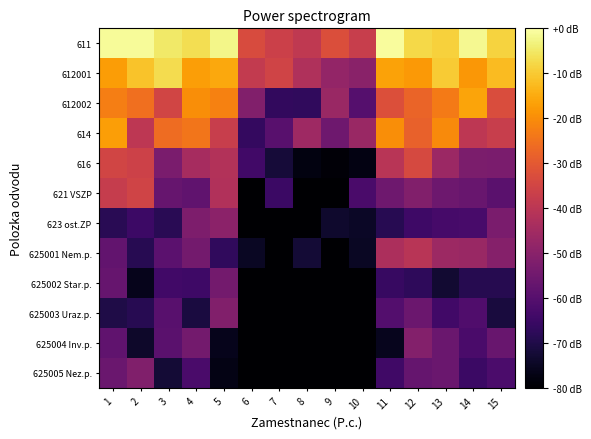

Reading left to right, list all the values displayed in this chart.

611: 1=-1.1	2=-1.1	3=-4.8	4=-6.8	5=-2.3	6=-33.4	7=-36.3	8=-39.1	9=-32.5	10=-37.4	11=-0.6	12=-7.6	13=-8.8	14=-1.7	15=-8.5
612001: 1=-17.3	2=-11.0	3=-6.9	4=-17.1	5=-15.3	6=-38.3	7=-35.4	8=-42.5	9=-47.8	10=-49.8	11=-16.6	12=-18.0	13=-9.8	14=-18.2	15=-12.4
612002: 1=-22.6	2=-25.5	3=-35.0	4=-19.9	5=-22.1	6=-51.5	7=-66.7	8=-66.9	9=-46.8	10=-60.1	11=-32.5	12=-27.8	13=-23.4	14=-16.1	15=-32.8
614: 1=-16.9	2=-39.4	3=-26.1	4=-24.2	5=-37.4	6=-66.5	7=-59.5	8=-45.8	9=-55.1	10=-46.7	11=-19.9	12=-28.3	13=-20.4	14=-39.6	15=-37.3
616: 1=-35.1	2=-36.1	3=-53.0	4=-44.1	5=-41.8	6=-64.0	7=-71.9	8=-77.6	9=-78.8	10=-77.2	11=-40.4	12=-34.0	13=-46.4	14=-52.6	15=-52.9
621 VSZP: 1=-37.6	2=-35.5	3=-56.8	4=-58.0	5=-42.2	6=-80.0	7=-65.3	8=-80.0	9=-80.0	10=-62.4	11=-55.0	12=-51.5	13=-55.4	14=-56.5	15=-59.4
623 ost.ZP: 1=-68.3	2=-64.8	3=-68.4	4=-52.3	5=-49.6	6=-80.0	7=-80.0	8=-80.0	9=-73.7	10=-74.5	11=-68.7	12=-64.6	13=-62.9	14=-62.5	15=-52.9
625001 Nem.p.: 1=-57.5	2=-68.5	3=-58.8	4=-54.3	5=-66.9	6=-75.0	7=-80.0	8=-72.3	9=-80.0	10=-74.7	11=-42.9	12=-40.6	13=-45.9	14=-46.6	15=-50.7
625002 Star.p.: 1=-56.6	2=-76.0	3=-63.9	4=-64.6	5=-54.3	6=-80.0	7=-80.0	8=-80.0	9=-80.0	10=-80.0	11=-65.7	12=-67.5	13=-73.0	14=-69.0	15=-69.0
625003 Uraz.p.: 1=-70.2	2=-68.6	3=-59.4	4=-71.1	5=-51.5	6=-80.0	7=-80.0	8=-80.0	9=-80.0	10=-80.0	11=-60.4	12=-55.9	13=-64.0	14=-61.0	15=-71.4
625004 Inv.p.: 1=-58.0	2=-73.9	3=-59.2	4=-54.2	5=-76.0	6=-80.0	7=-80.0	8=-80.0	9=-80.0	10=-80.0	11=-75.9	12=-51.2	13=-56.0	14=-62.2	15=-56.5
625005 Nez.p.: 1=-56.1	2=-51.6	3=-72.4	4=-62.3	5=-77.1	6=-80.0	7=-80.0	8=-80.0	9=-80.0	10=-80.0	11=-64.3	12=-57.1	13=-56.0	14=-65.2	15=-62.0